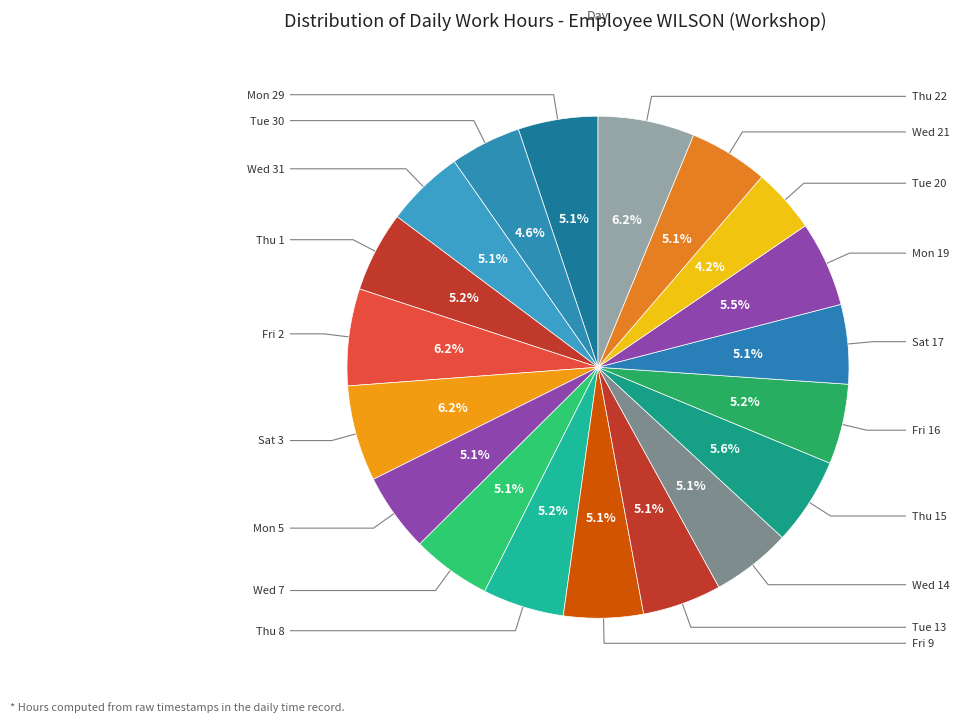

Is there any slice that represents more than half of the pie?

No